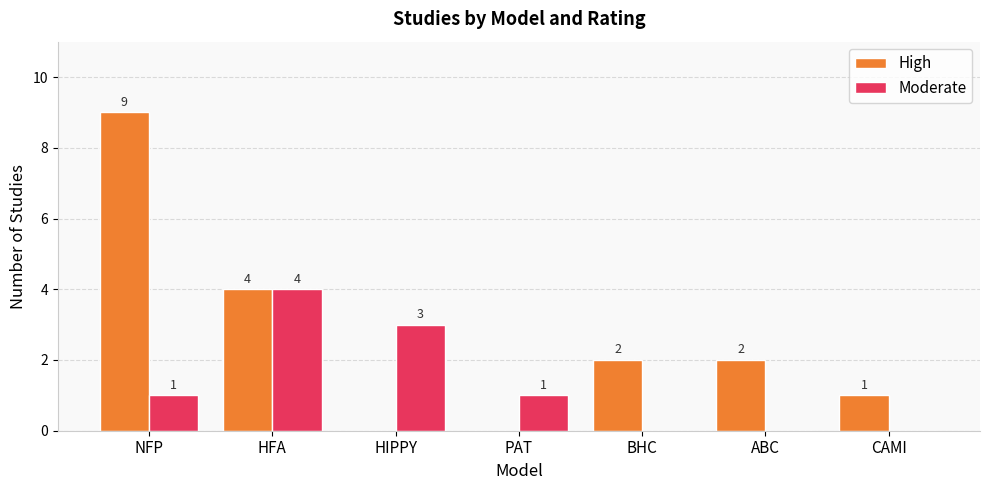

What is the maximum value shown in the chart?

9